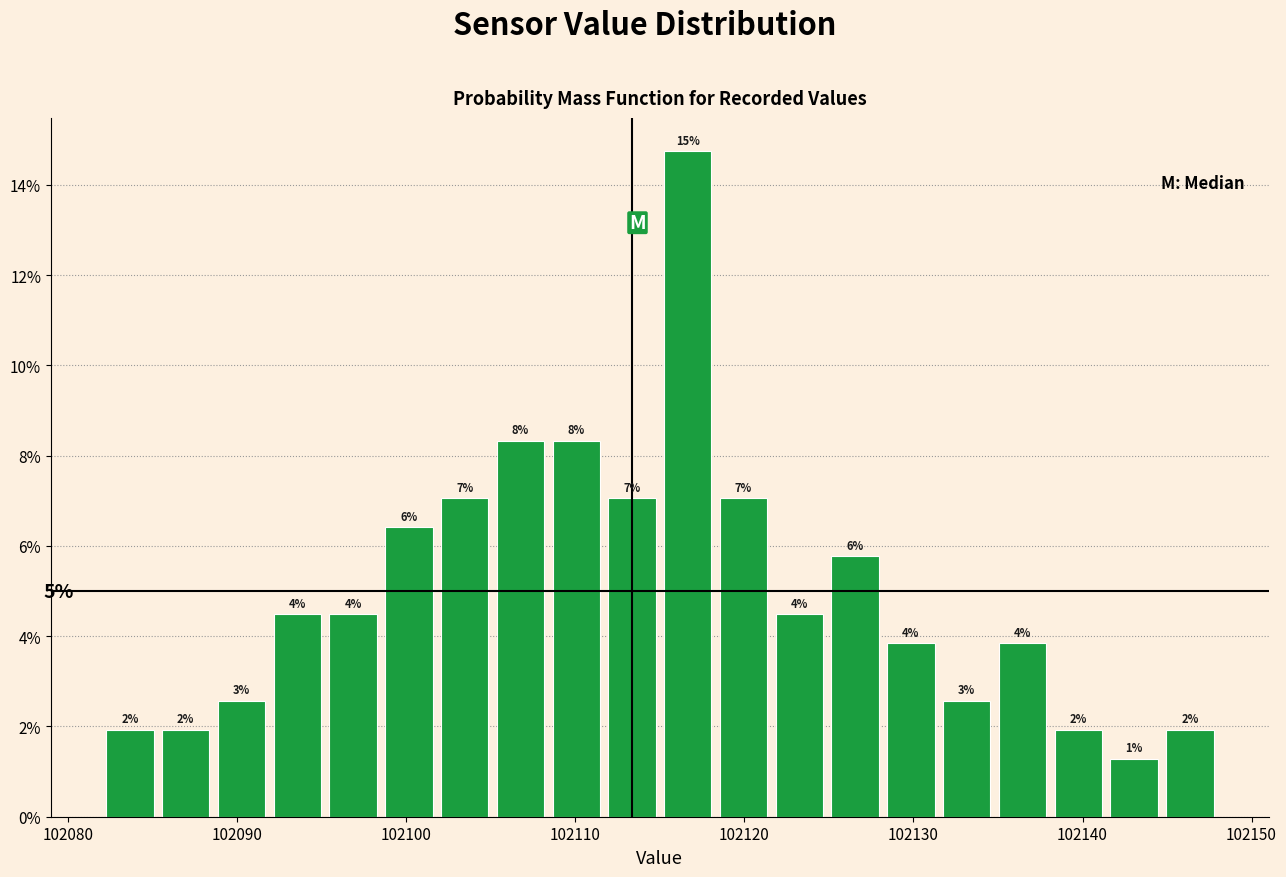

Around what value on the x-axis is the tallest bar? Give the approximate position of its centre, as read against the axis.

102117